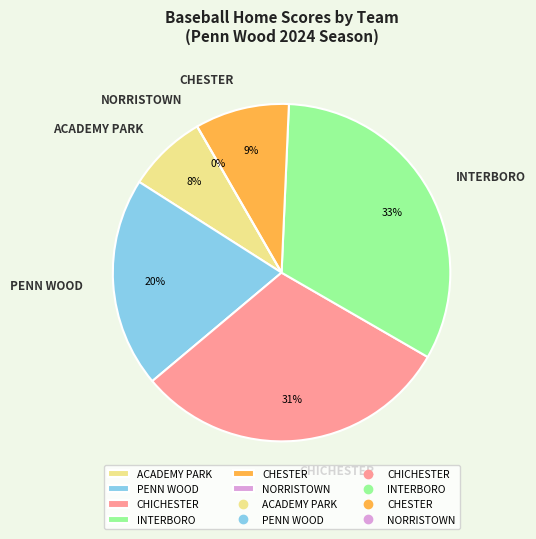

Which has a higher value, CHESTER or INTERBORO?

INTERBORO